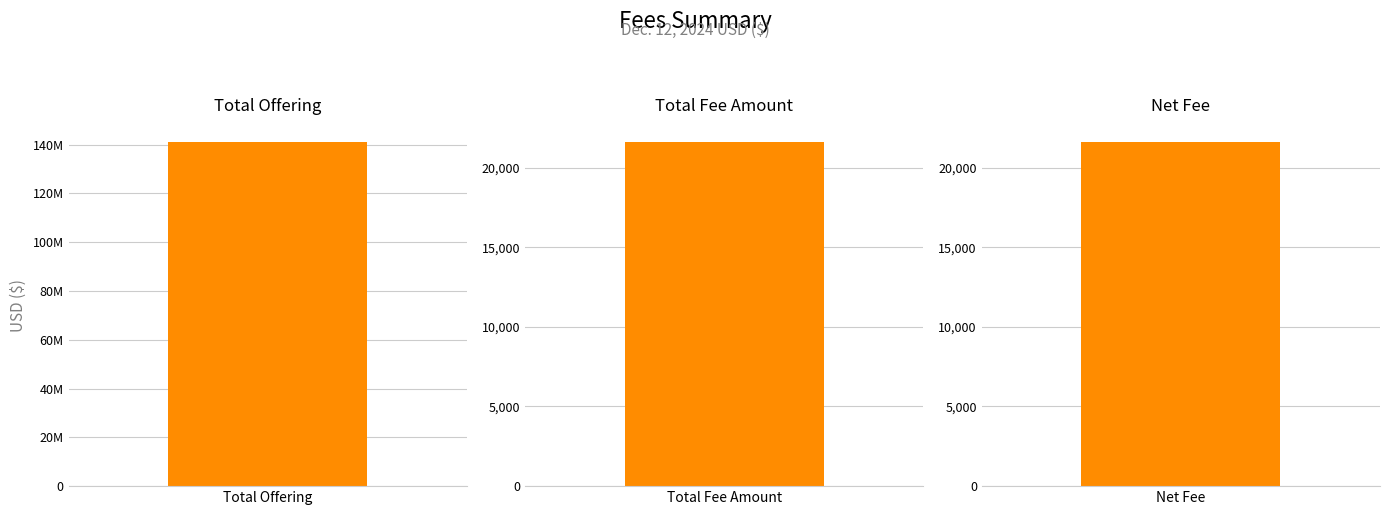

What value does the data have at Total Fee Amount?

21595.2